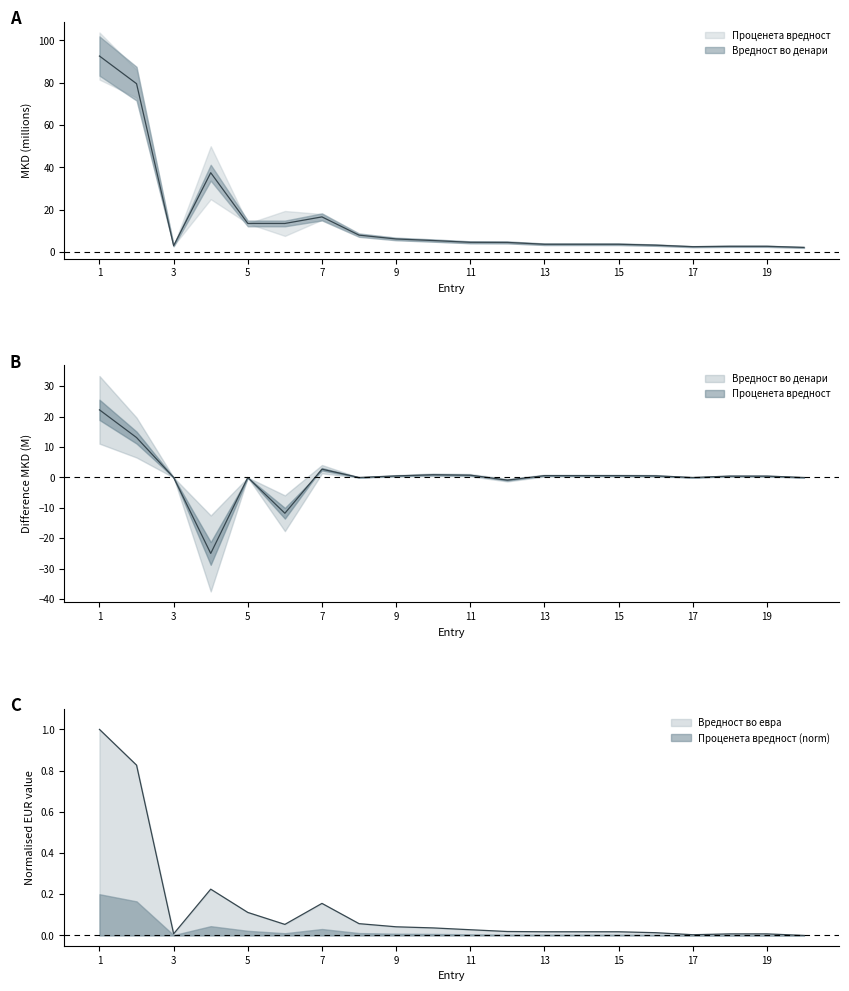

True or false: Вредност во денари and Проценета вредност cross at least once.

False